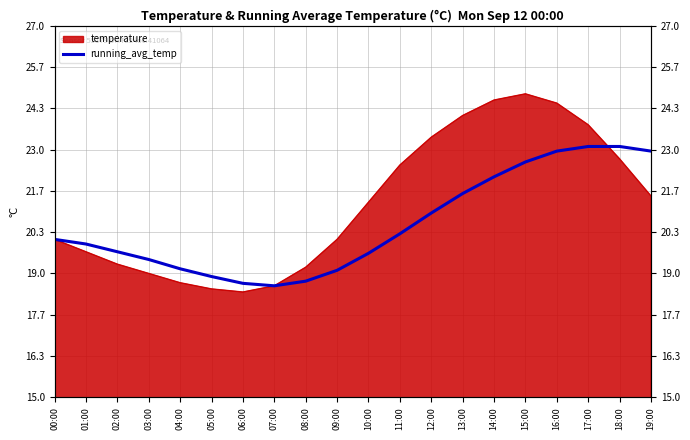

The chart shows a value of 28.0 at 11:00. True or false?

False